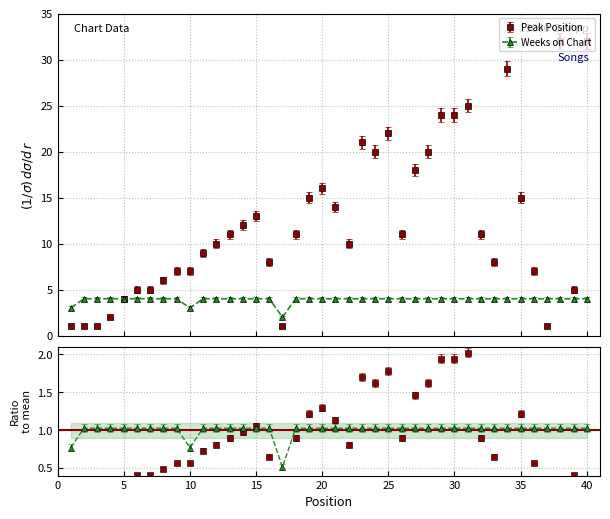

Read the Peak Position value at 34.

29